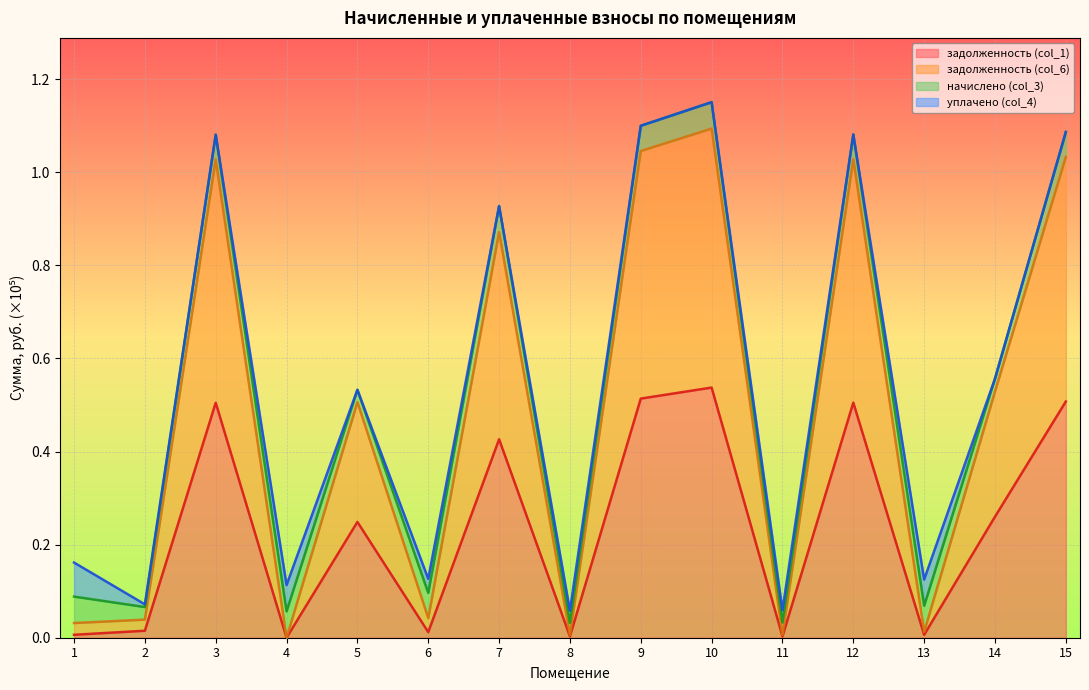

How many data points in задолженность (col_1) are above 0?

14